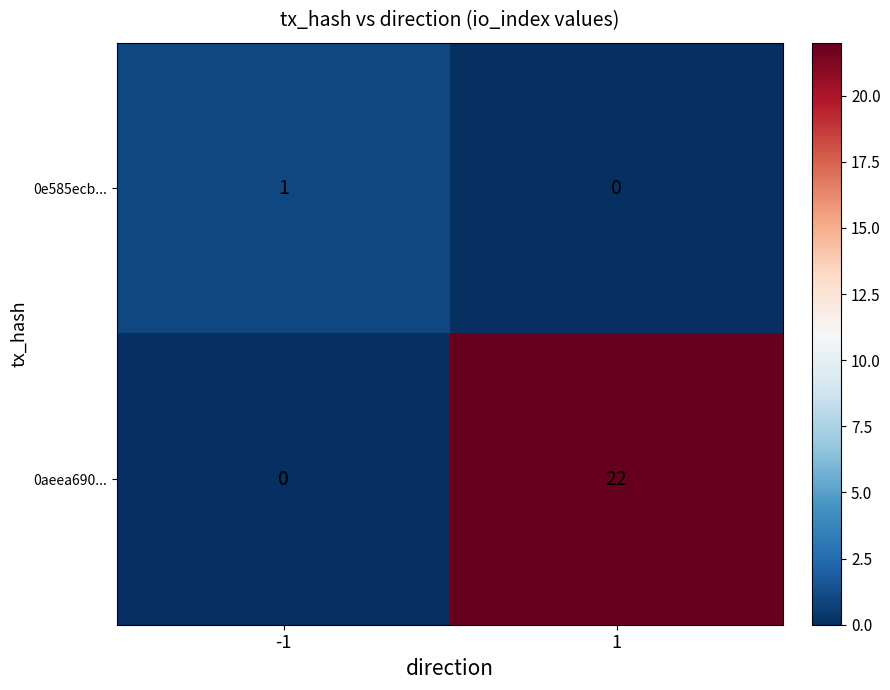

Reading left to right, list all the values displayed in this chart.

0e585ecb...: -1=1	1=0
0aeea690...: -1=0	1=22